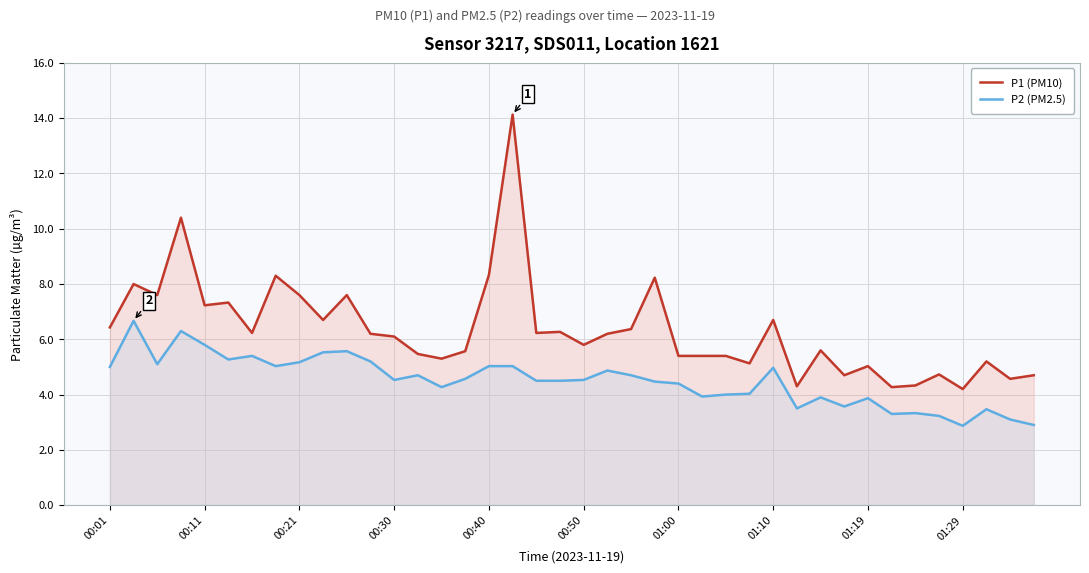

How many lines are shown in the chart?

2